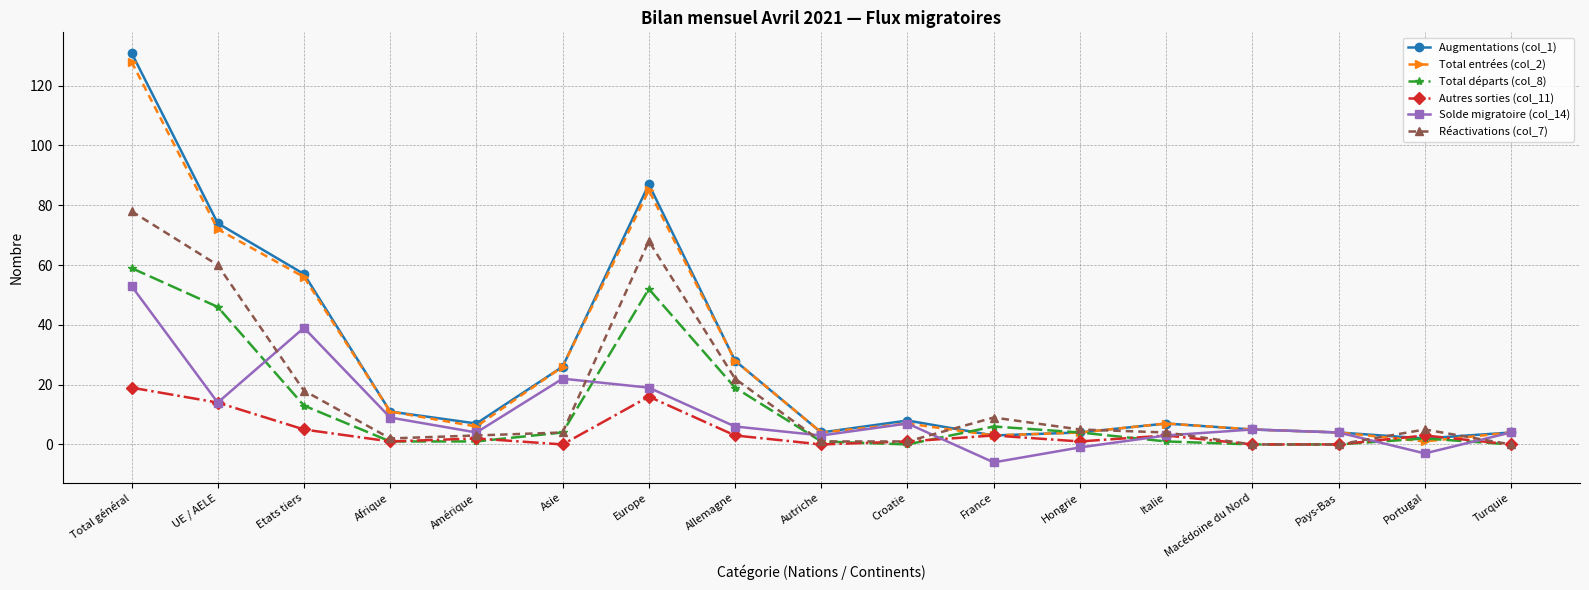

What is the spread (max minus min) of values at Allemagne?

25